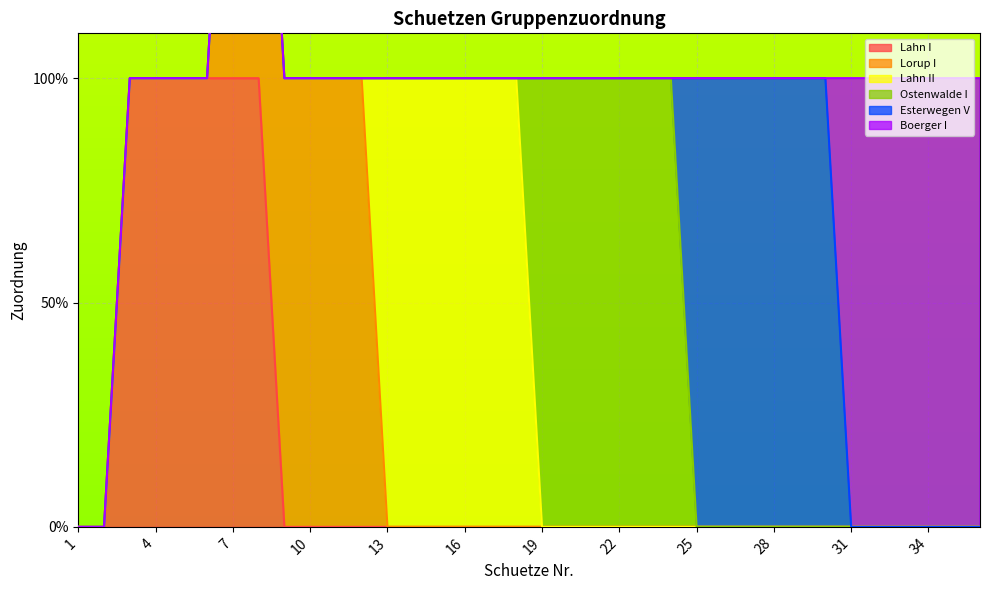

Count the Ostenwalde I values in the range 0 to 1.

36